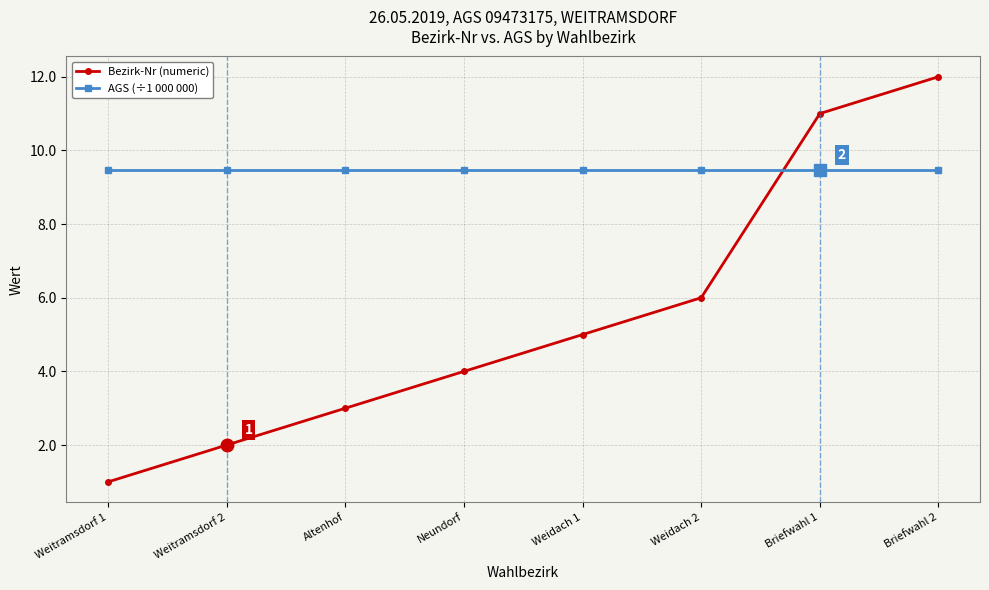

What is the label of the 7th point from the right?

Weitramsdorf 2